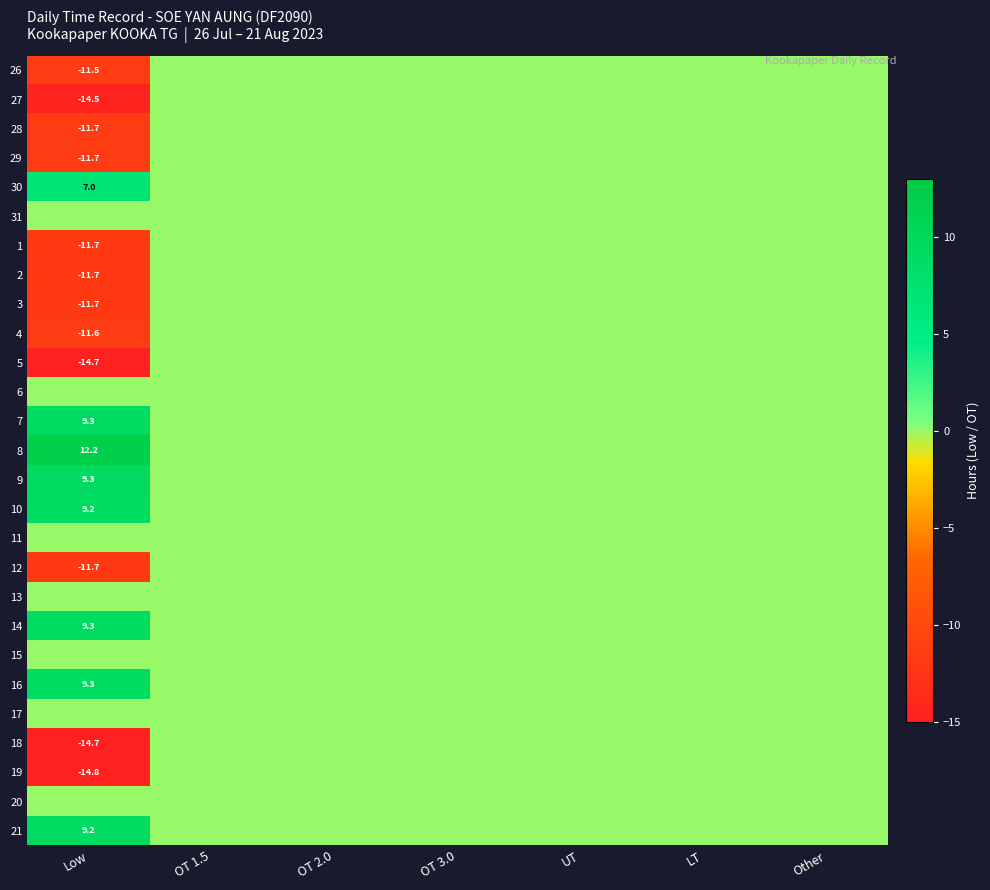

Is it true that 28 equals -11.7 at Low?

True